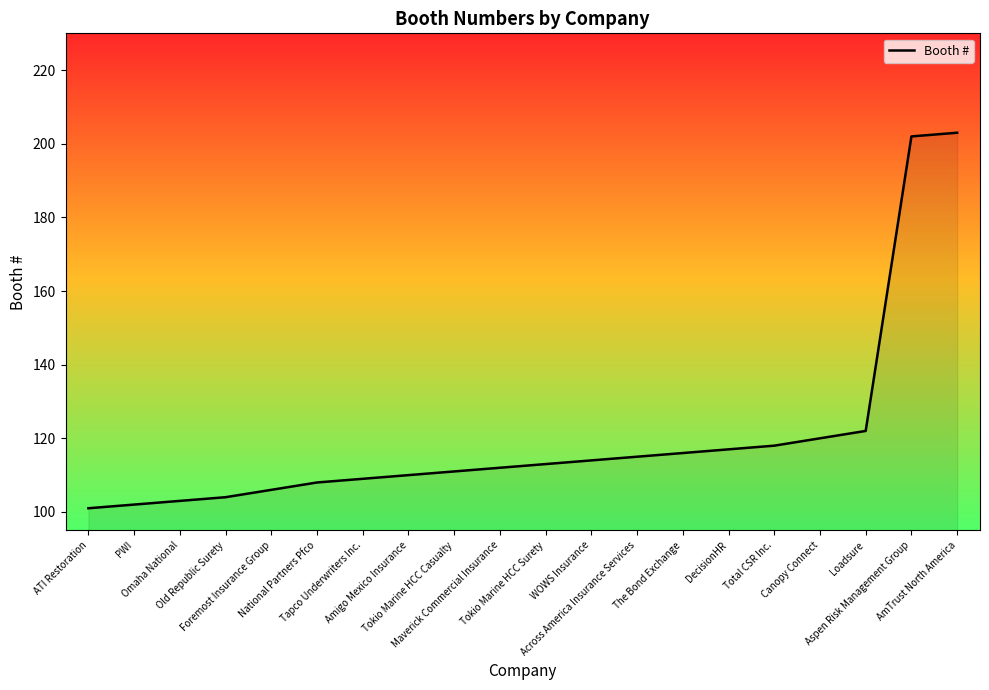

The value at Total CSR Inc. is 154. True or false?

False